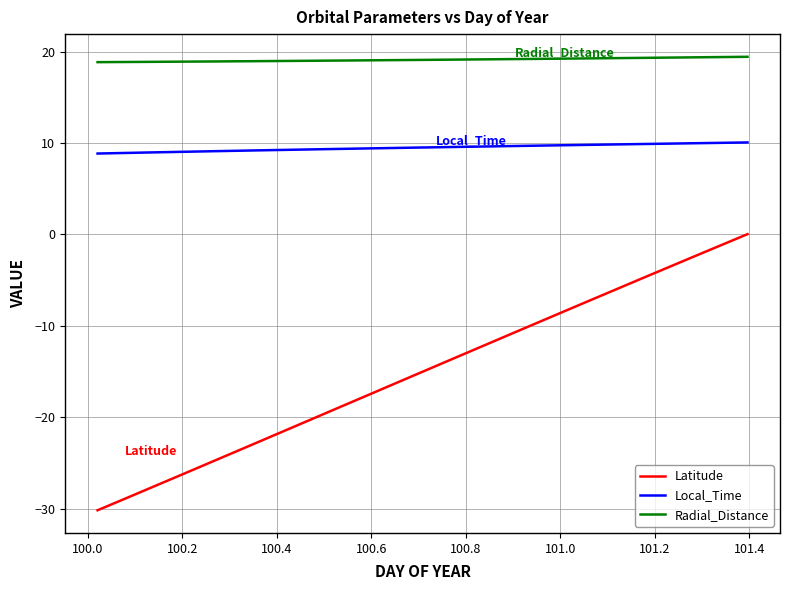

What are all the series names shown in the legend?

Latitude, Local_Time, Radial_Distance